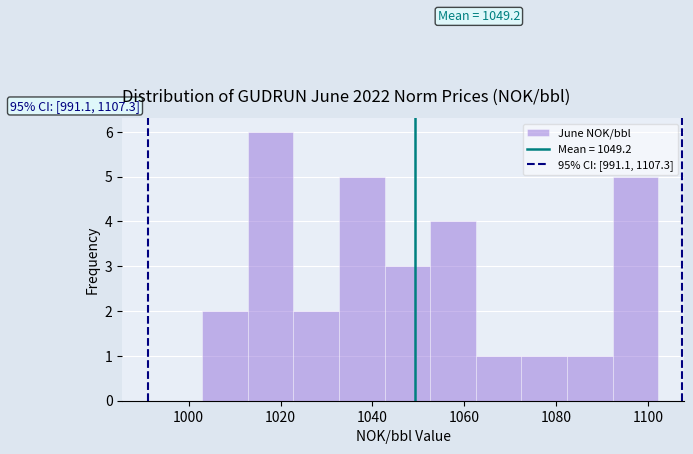

Over which range of the x-axis is the bar tallest?

1012 to 1022